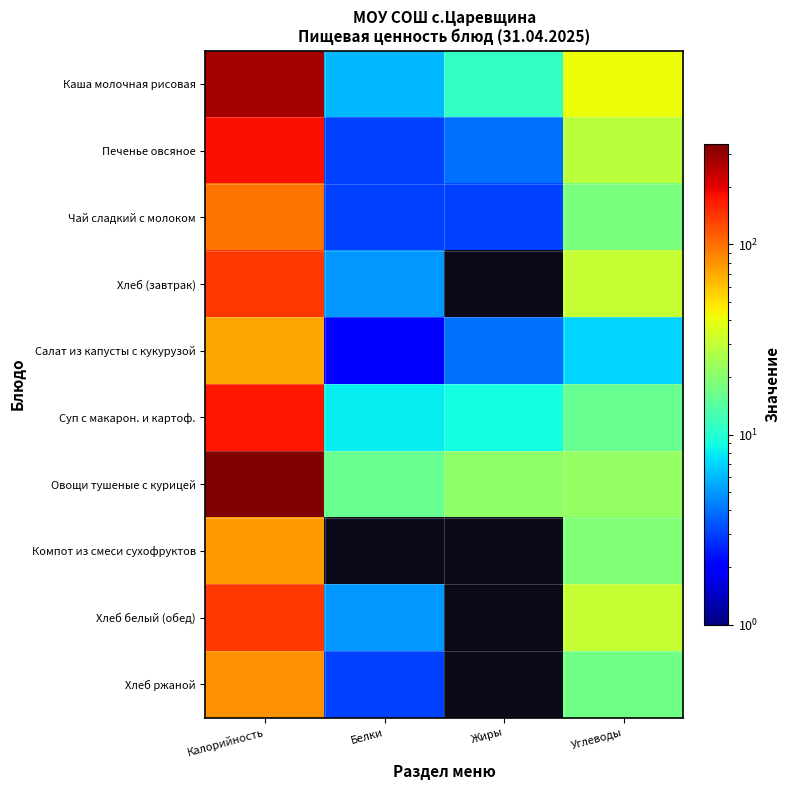

Reading left to right, transcribe all the data shown in this chart.

Каша молочная рисовая: Калорийность=281	Белки=6	Жиры=11	Углеводы=41
Печенье овсяное: Калорийность=180	Белки=3	Жиры=4	Углеводы=29
Чай сладкий с молоком: Калорийность=99	Белки=3	Жиры=3	Углеводы=18
Хлеб (завтрак): Калорийность=142	Белки=5	Жиры=0	Углеводы=31
Салат из капусты с кукурузой: Калорийность=71	Белки=2	Жиры=4	Углеводы=7
Суп с макарон. и картоф.: Калорийность=174	Белки=8	Жиры=9	Углеводы=16
Овощи тушеные с курицей: Калорийность=339	Белки=16	Жиры=21	Углеводы=22
Компот из смеси сухофруктов: Калорийность=77	Белки=0	Жиры=0	Углеводы=19
Хлеб белый (обед): Калорийность=142	Белки=5	Жиры=0	Углеводы=31
Хлеб ржаной: Калорийность=82	Белки=3	Жиры=0	Углеводы=17